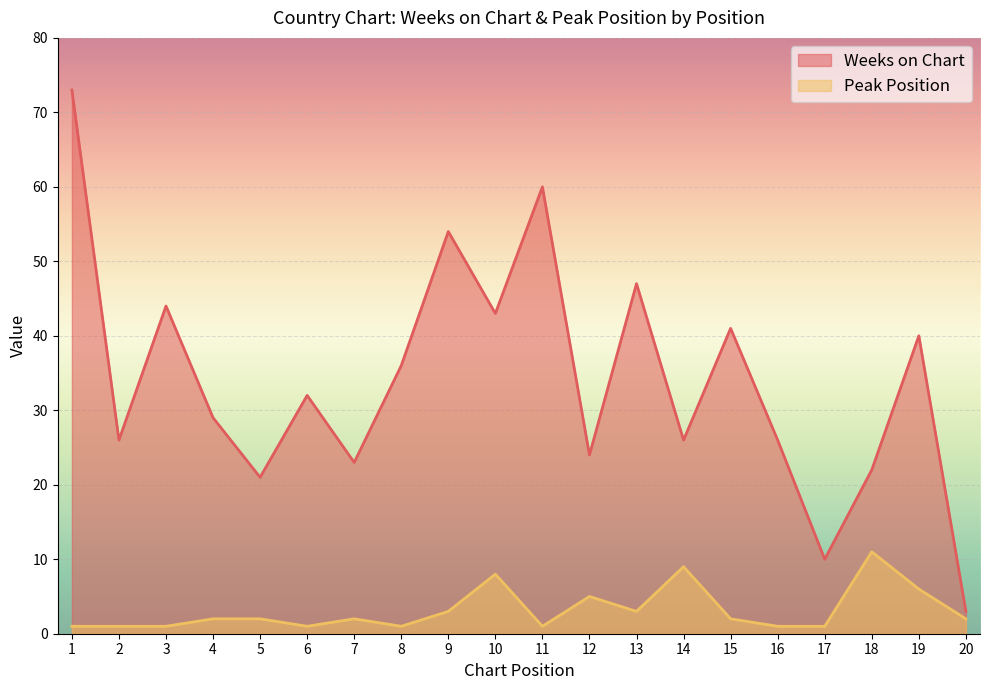

True or false: Weeks on Chart and Peak Position intersect in this chart.

False